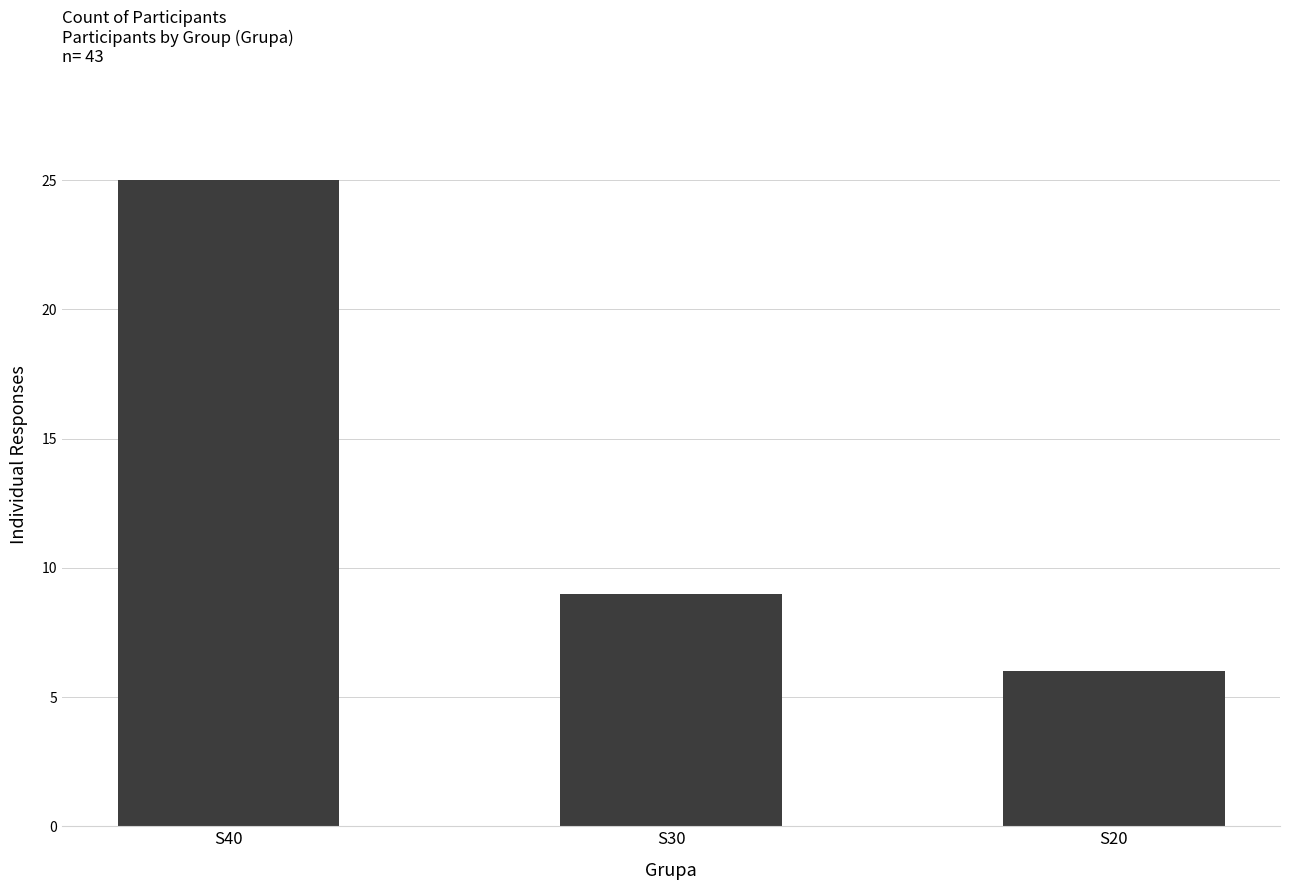

Does the chart contain stacked bars?

No